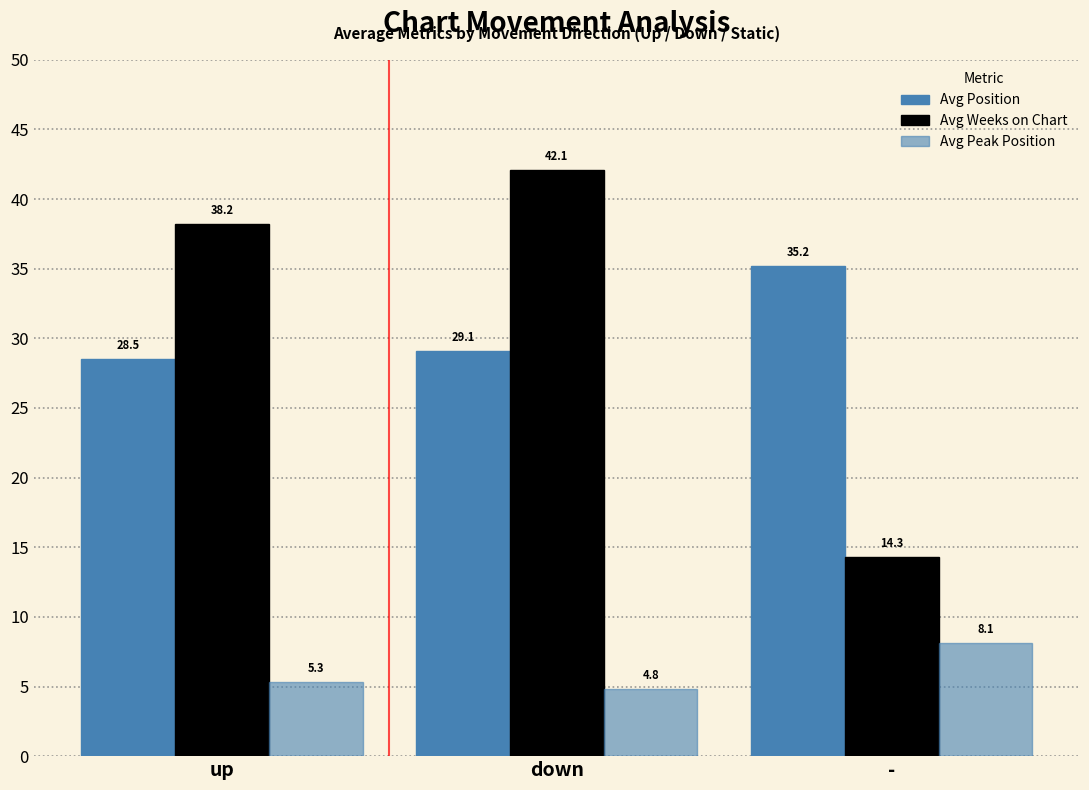

Are the bars horizontal?

No